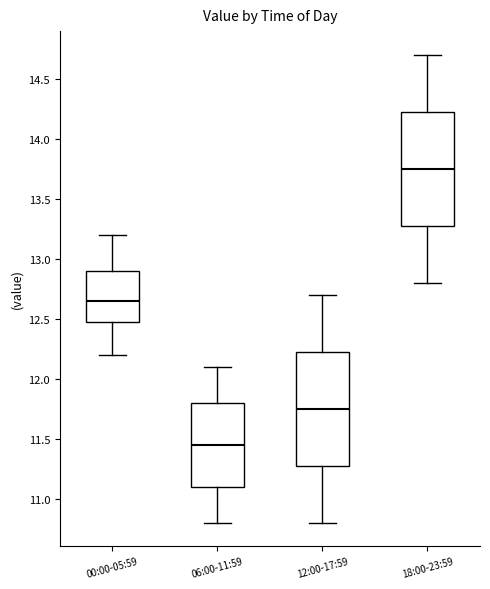

Reading left to right, read every box against the y-axis: the position of its median line, the range the box covers, and the ends of its whiskers. The values are not printed on the chart, so give them approximately, as read against the axis.

00:00-05:59: median 12.65, box 12.50 to 12.90, whiskers 12.20 to 13.20
06:00-11:59: median 11.45, box 11.10 to 11.80, whiskers 10.80 to 12.10
12:00-17:59: median 11.75, box 11.30 to 12.25, whiskers 10.80 to 12.70
18:00-23:59: median 13.75, box 13.30 to 14.25, whiskers 12.80 to 14.70